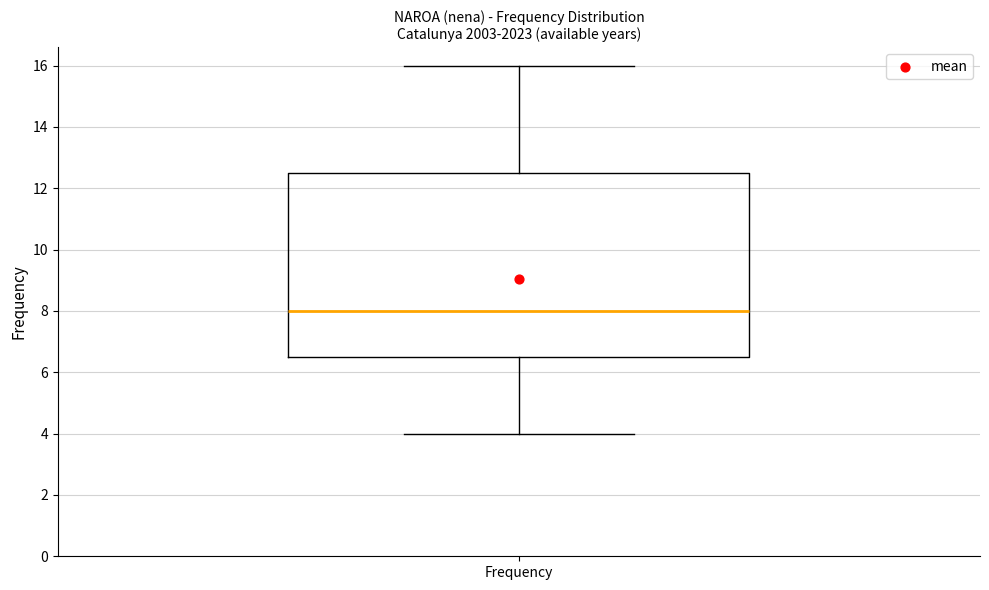

Where is the lower edge of the box for Frequency on the y-axis? The values are not printed on the chart, so give them approximately, as read against the axis.

6.6